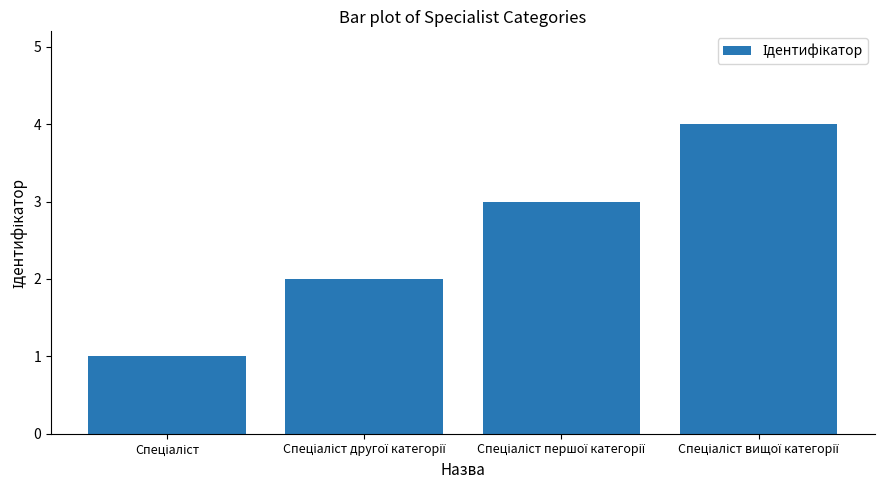

What is the greatest value displayed?

4